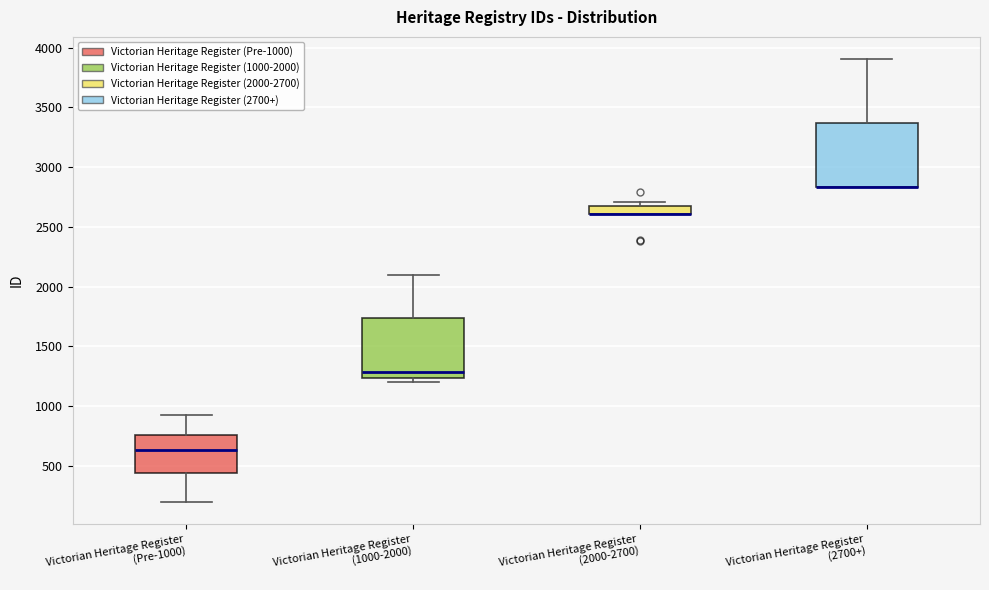

Where is the lower edge of the box for Victorian Heritage Register (2700+) on the y-axis? The values are not printed on the chart, so give them approximately, as read against the axis.

2850